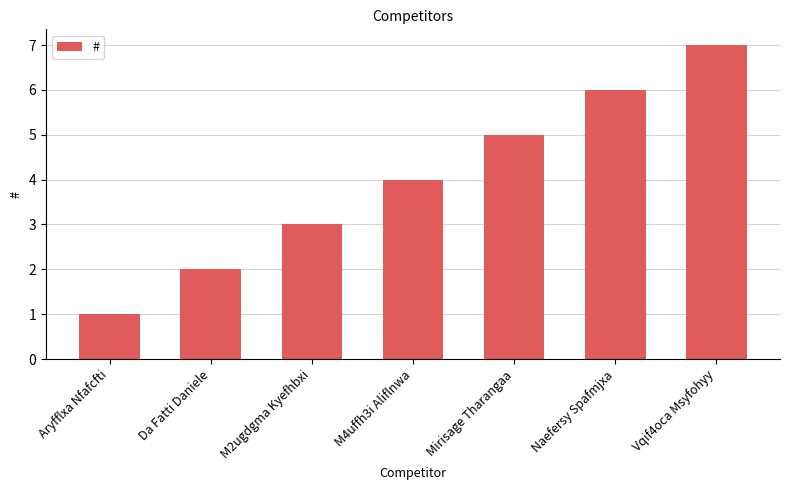

What is the average value?

4